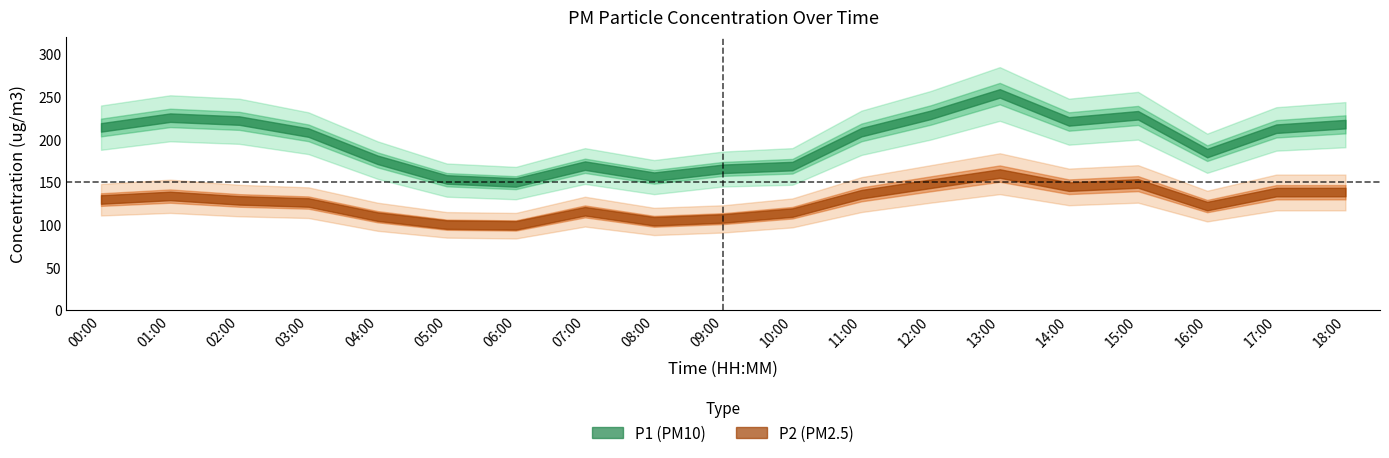

The value of P2 at 10:00 is 193.9. True or false?

False